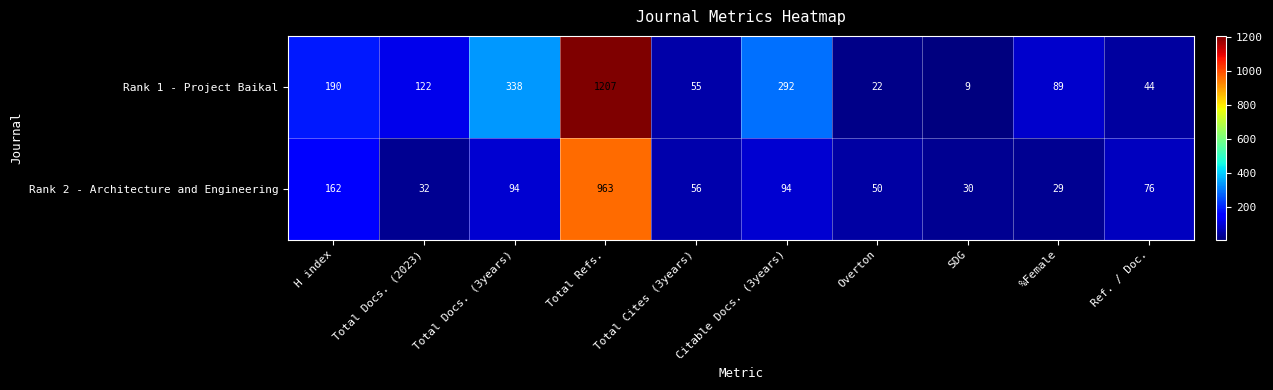

At which category is the sum across all series the highest?

Total Refs.